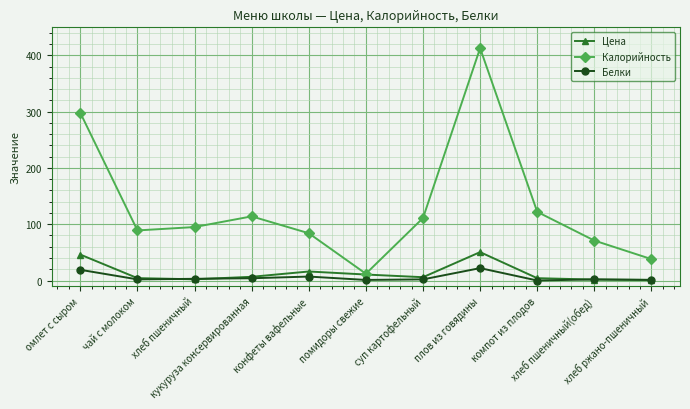

Does the chart have visible grid lines?

Yes